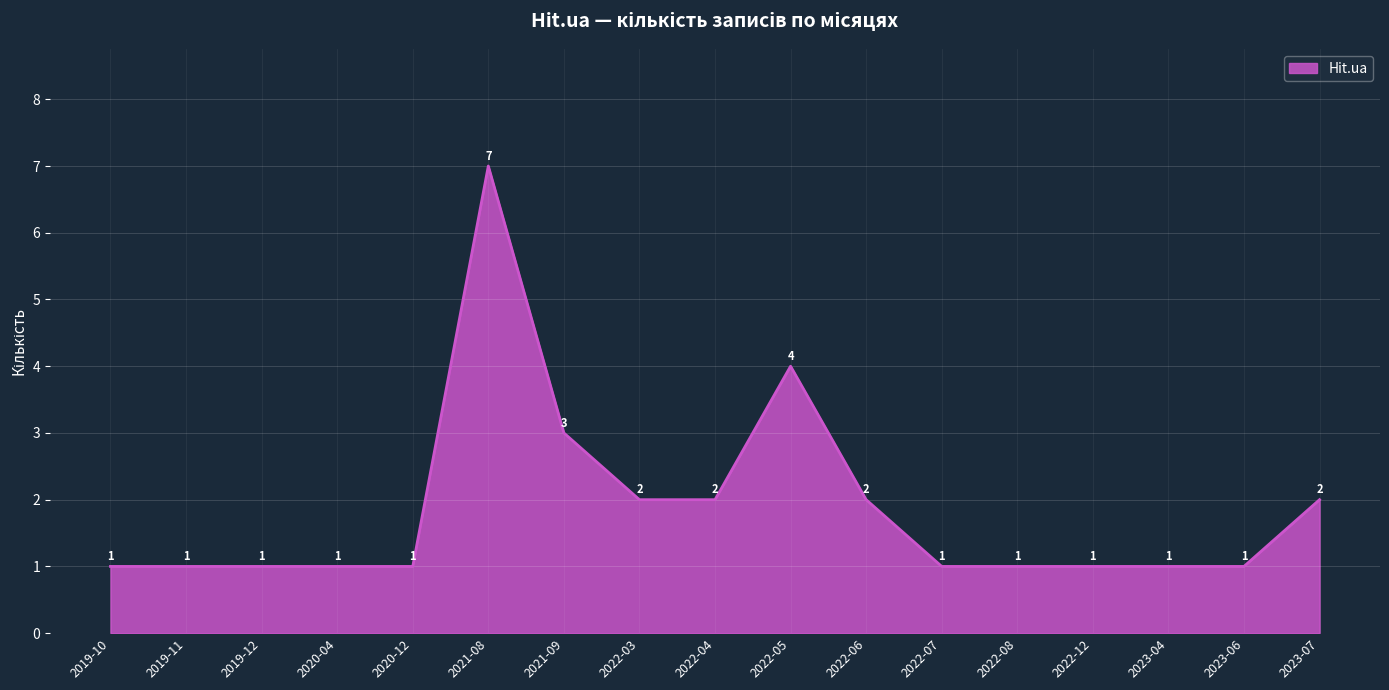

What is the difference between the values at 2019-11 and 2022-04?

1